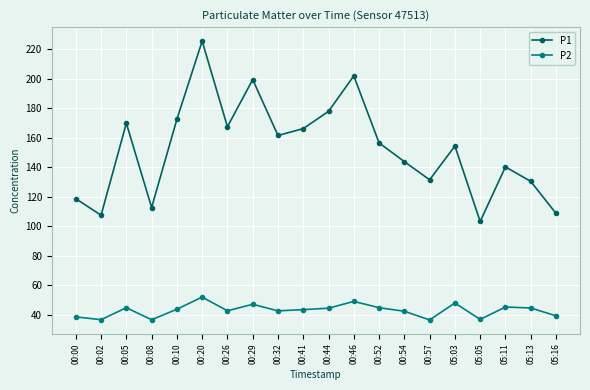

Where is the first local minimum for P1?

00:02